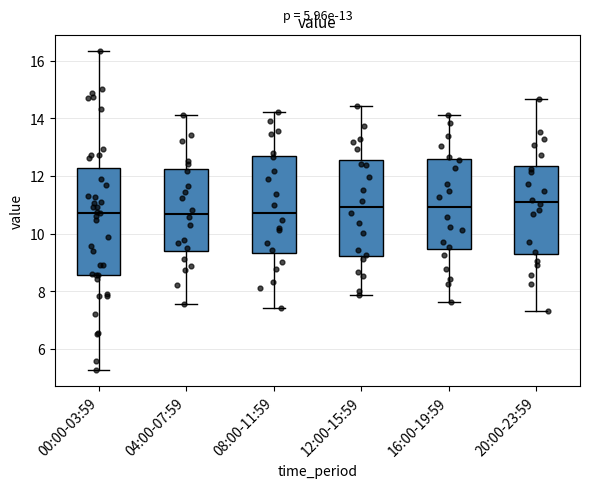

Comparing the boxes themselves (not the whiskers), which one is the tallest?

00:00-03:59